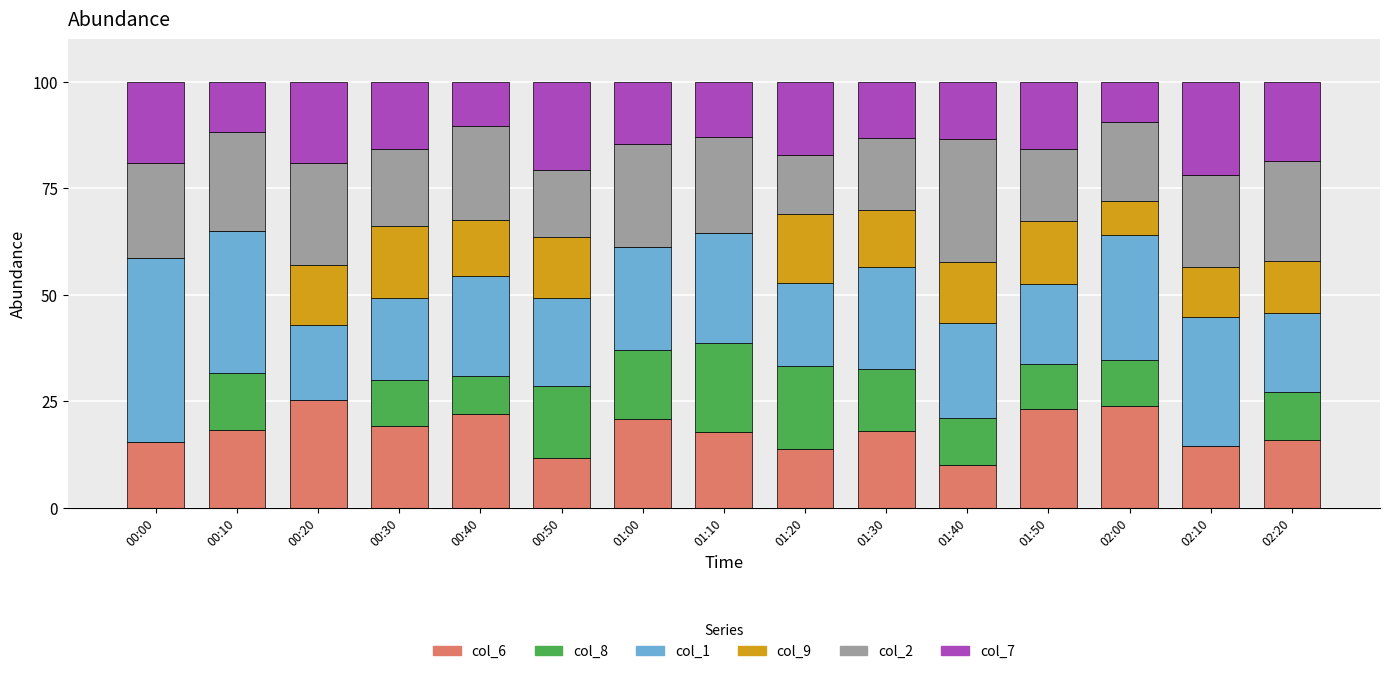

What is the highest value of the col_6 series?

25.4